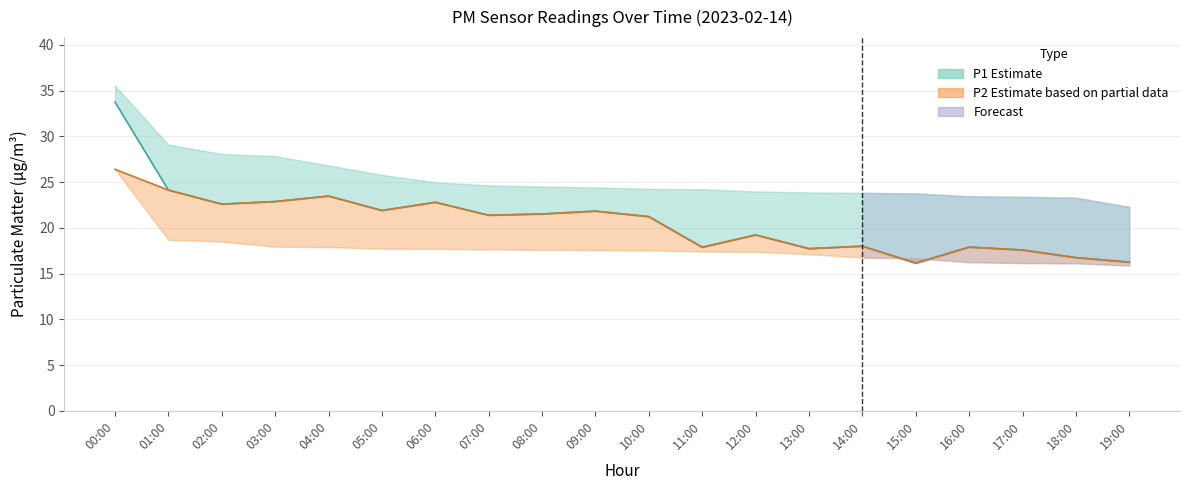

Which label corresponds to the largest value in the chart?

00:00